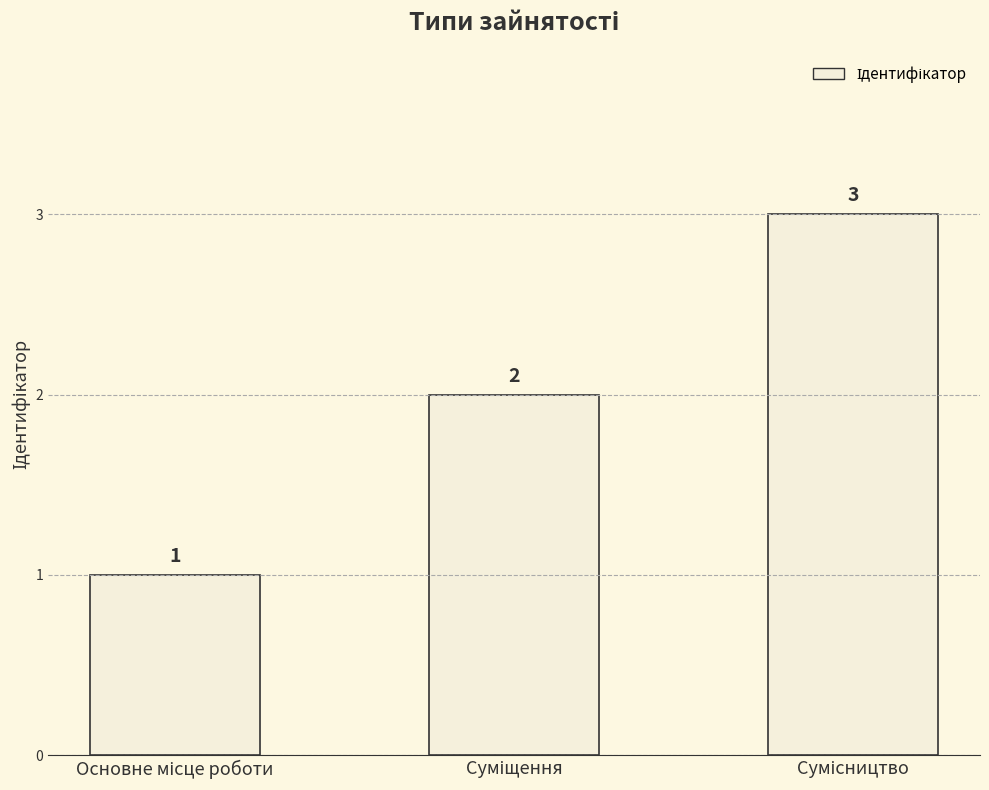

How many values are between 1 and 3?

3